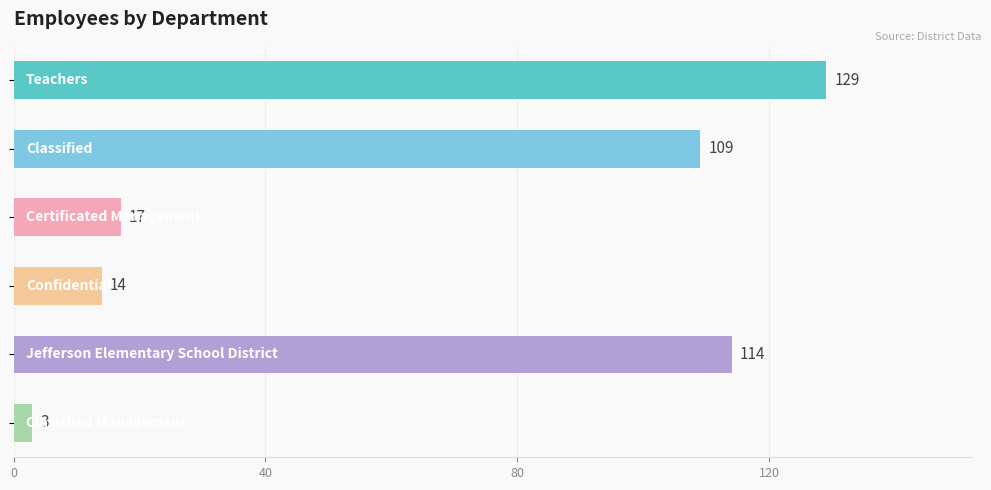

How many values are below 109?

3